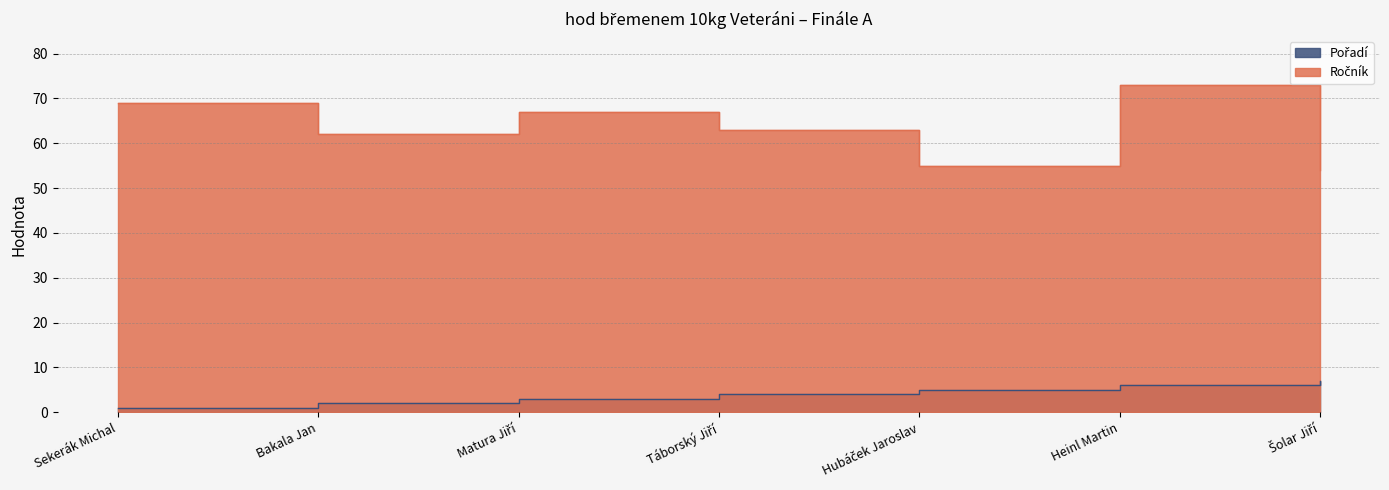

True or false: Ročník has a value of 79 at Hubáček Jaroslav.

False